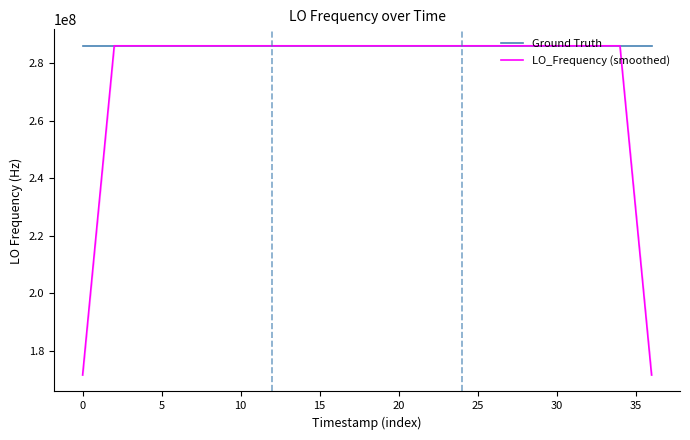

Where does the Ground Truth series first go above 286047000?

0